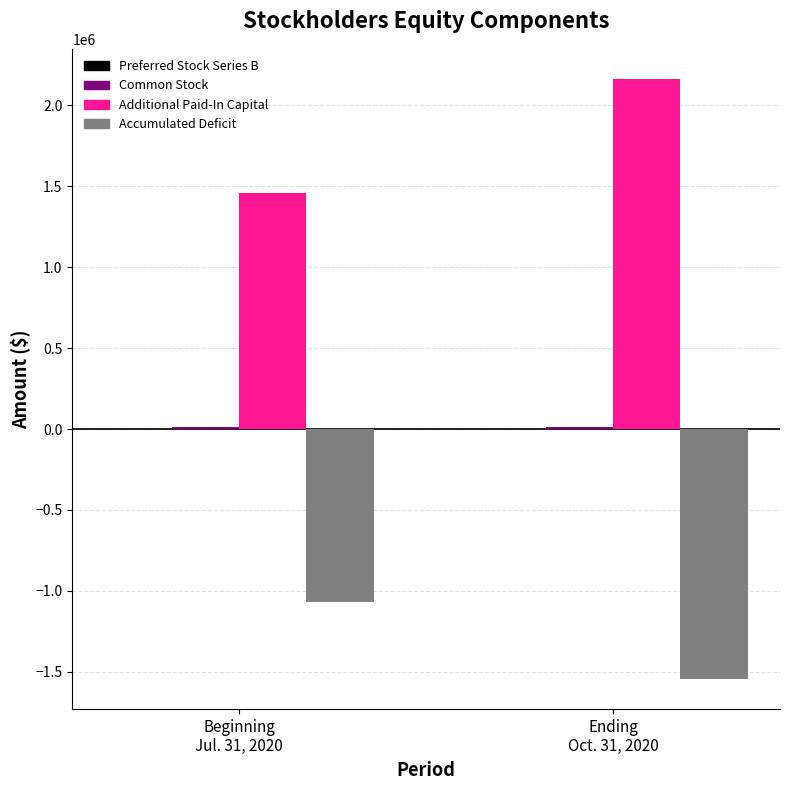

At which category is the sum across all series the highest?

Ending
Oct. 31, 2020